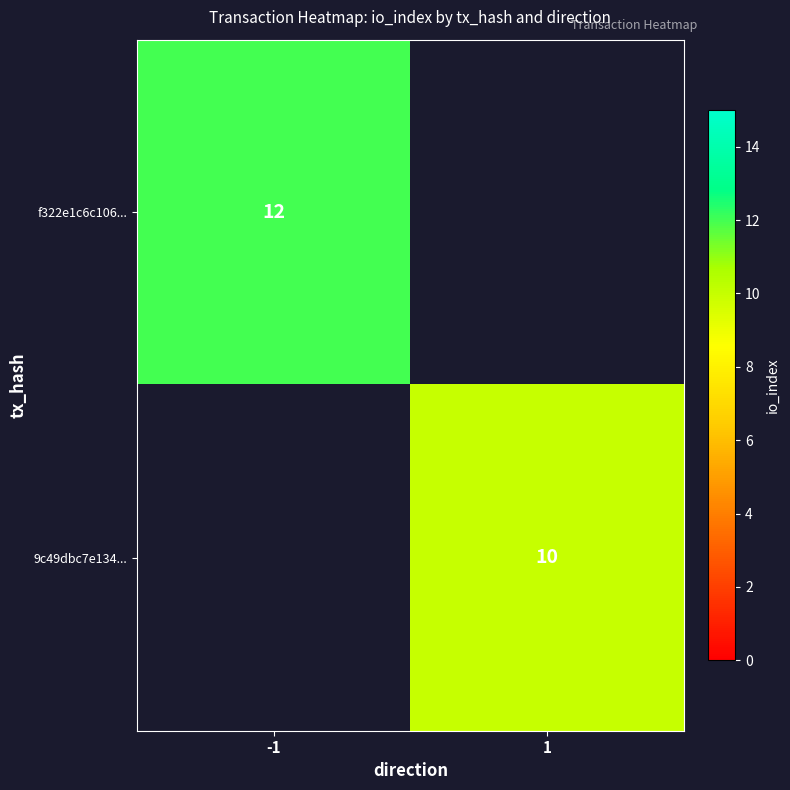

The value of 9c49dbc7e134... at 1 is 3. True or false?

False